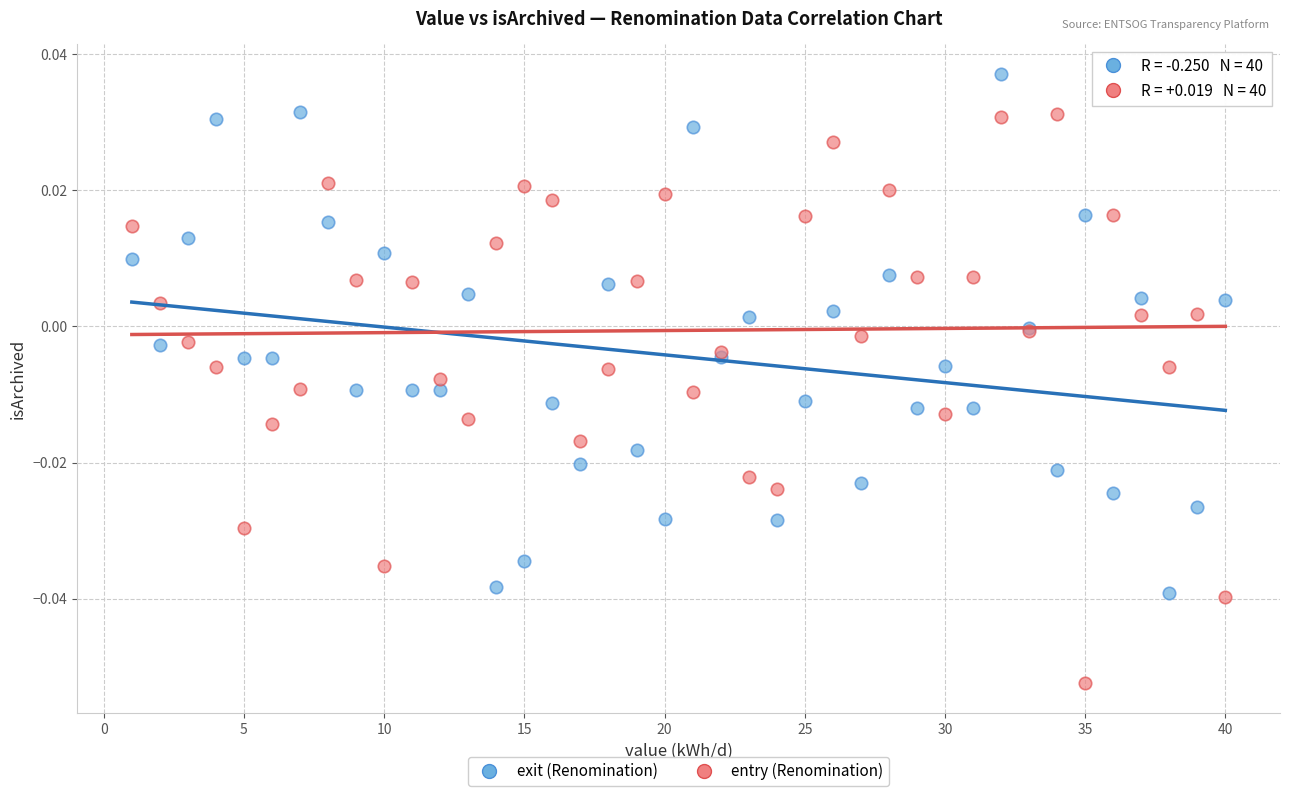

Which series contains the lowest Y value?

entry (Renomination)